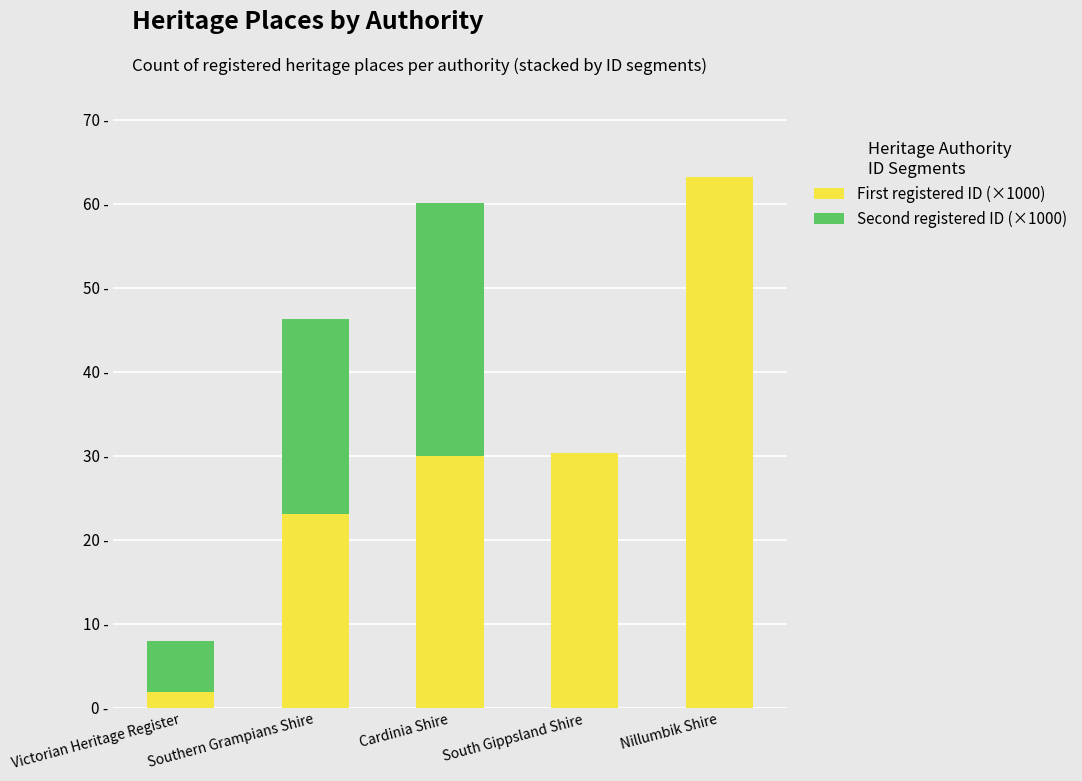

Rank the series by their average value, from lowest to highest.

Second registered ID (×1000), First registered ID (×1000)